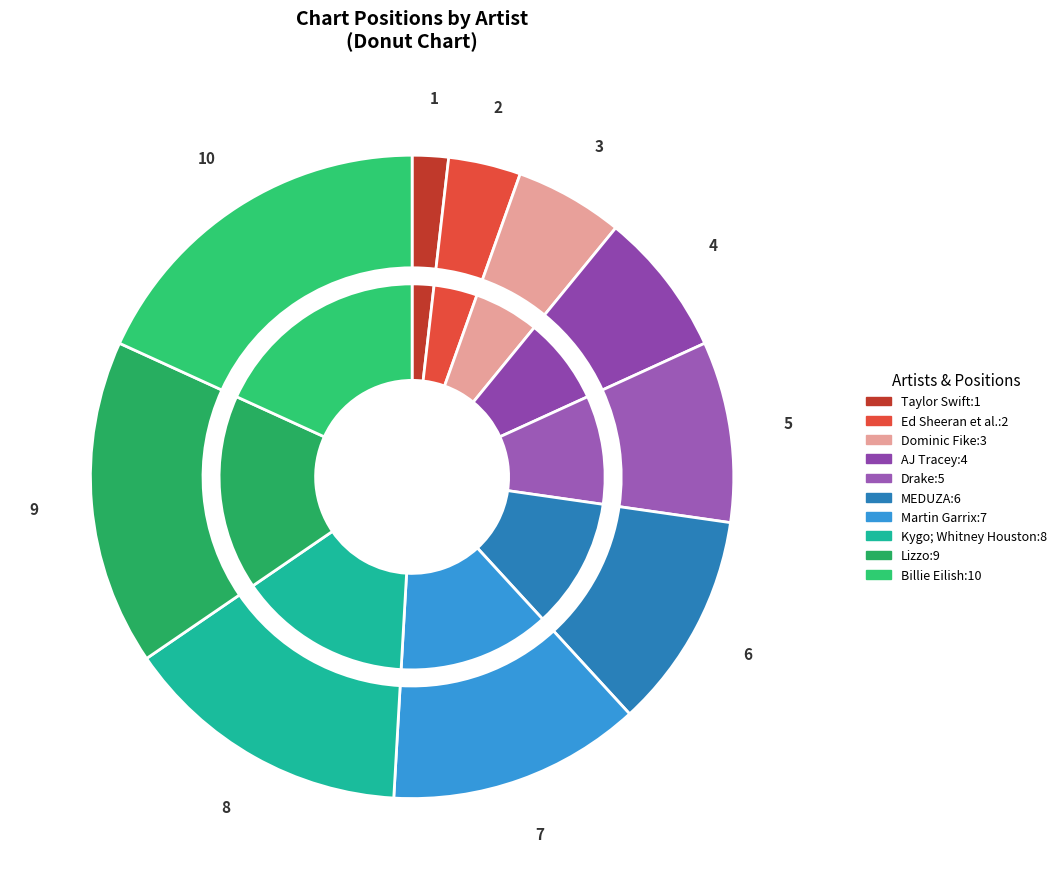

To the nearest percent, what is the average slice percentage?

10%